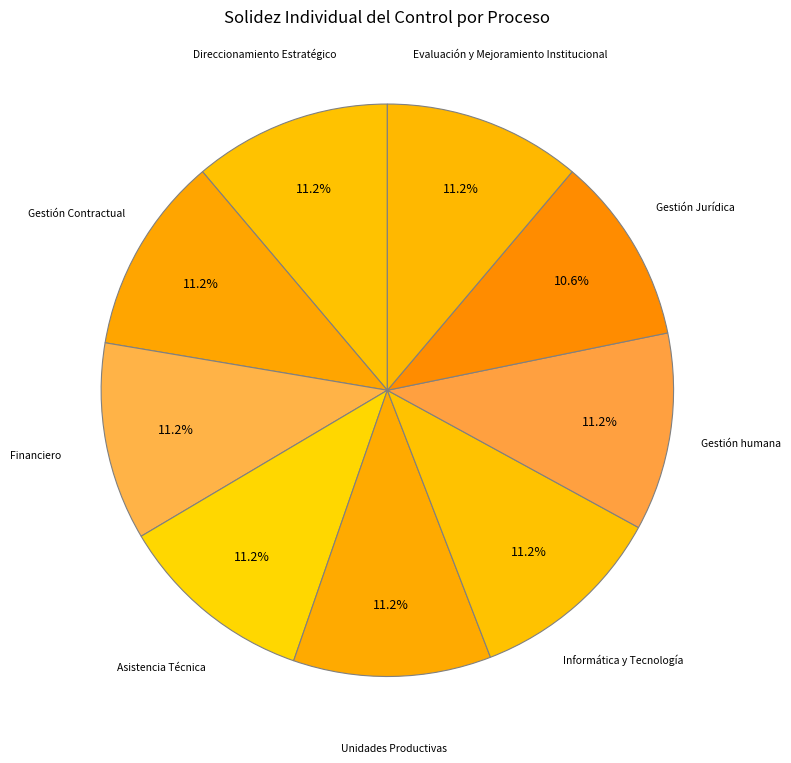

Is it true that Gestión humana is 18% of the pie?

False